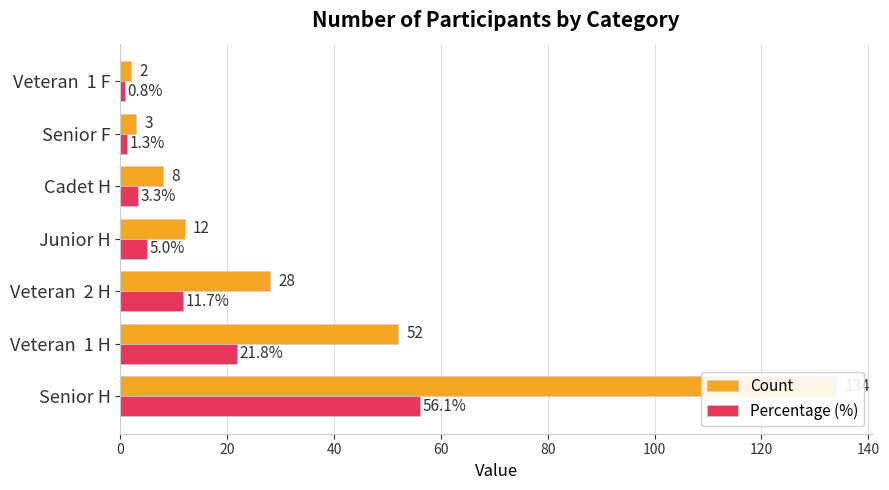

Reading left to right, list all the values displayed in this chart.

Count: 134.0	52.0	28.0	12.0	8.0	3.0	2.0
Percentage (%): 56.1	21.8	11.7	5.0	3.3	1.3	0.8